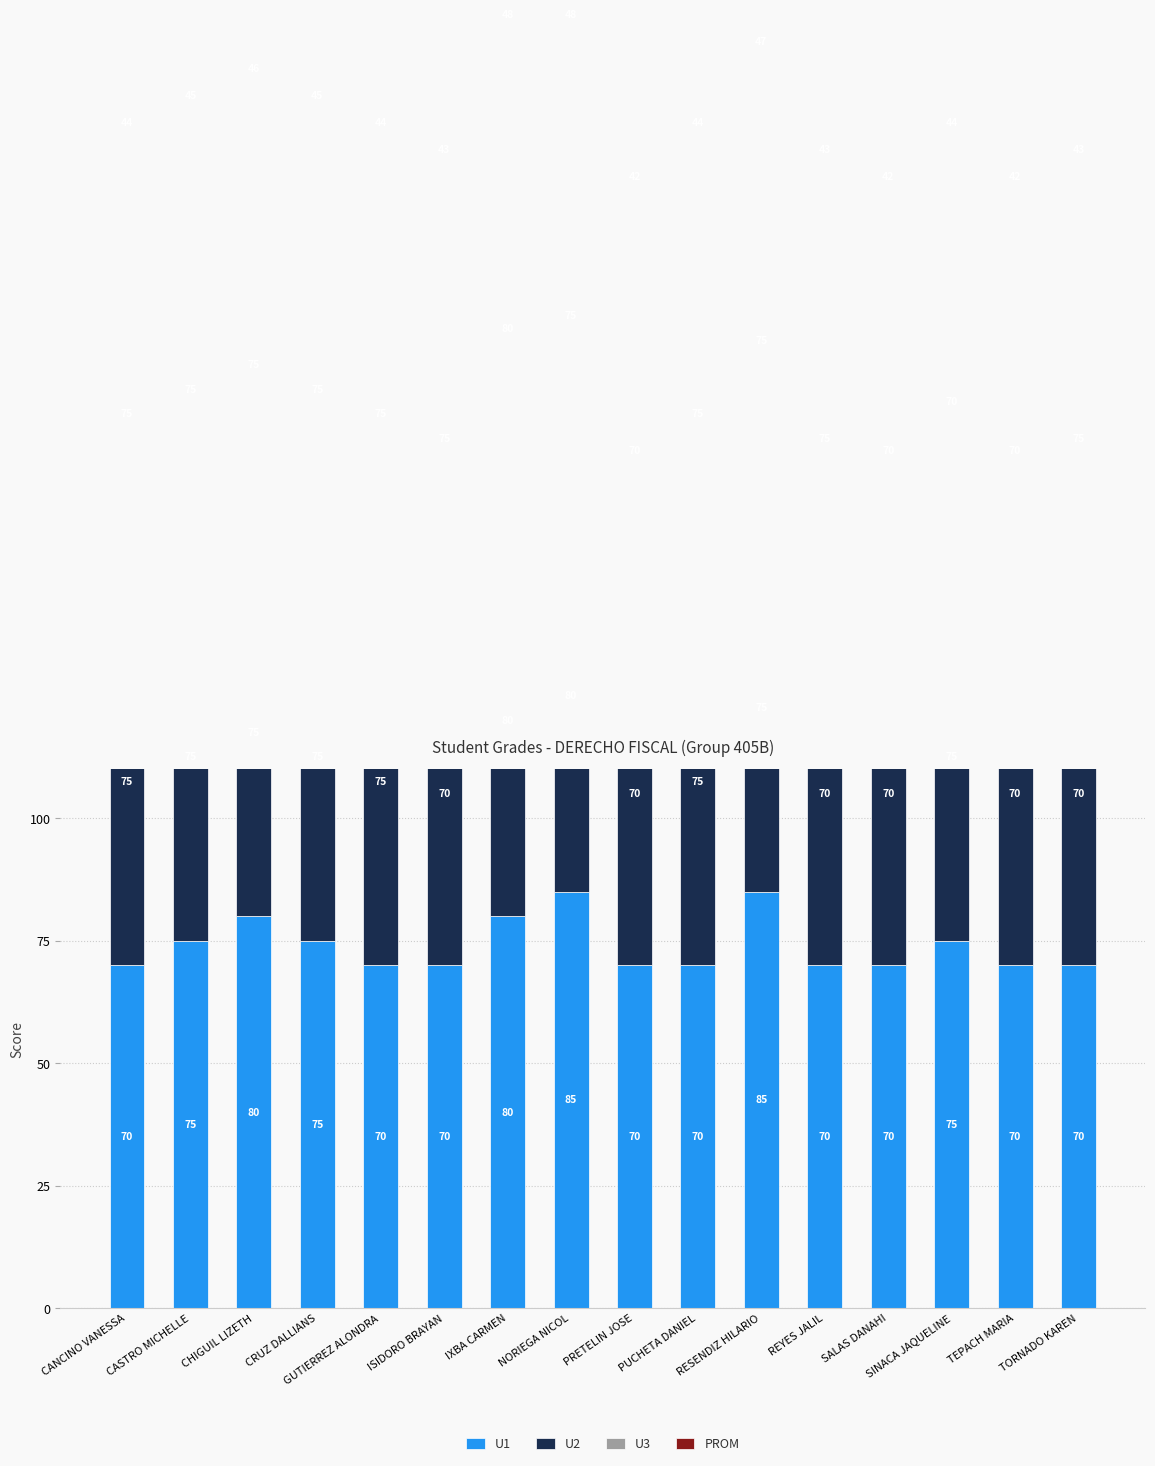

Which series has the widest spread of values?

U1